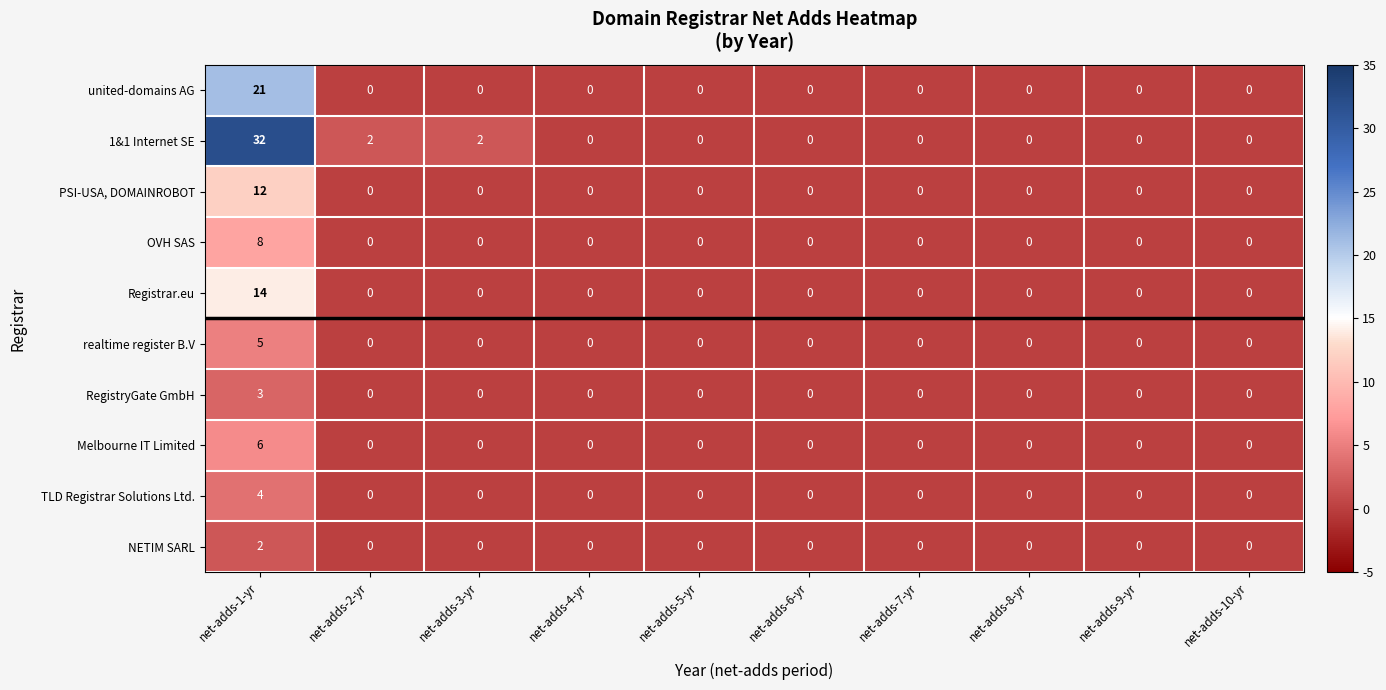

Count the OVH SAS values in the range 0 to 1.

9